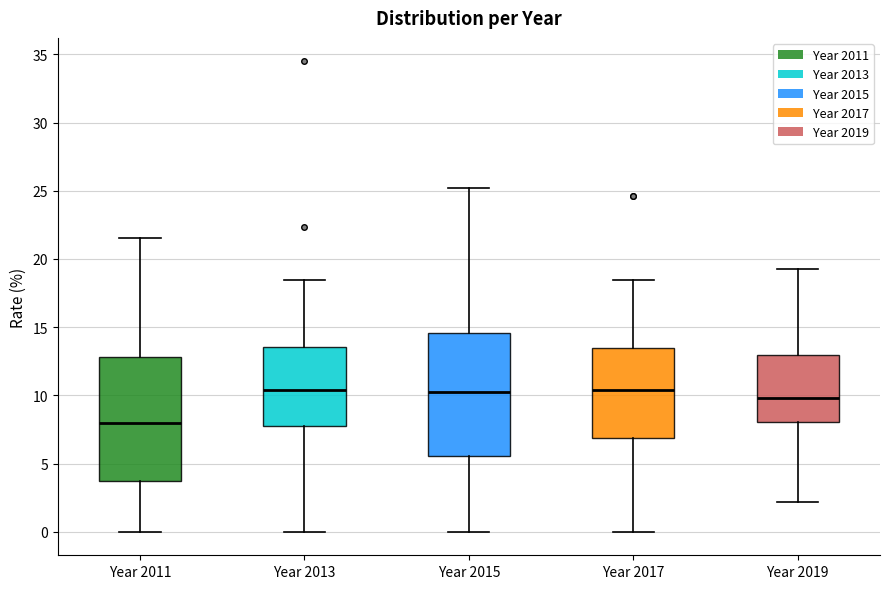

Where does the median line of the box for Year 2019 sit on the y-axis? The values are not printed on the chart, so give them approximately, as read against the axis.

10.0